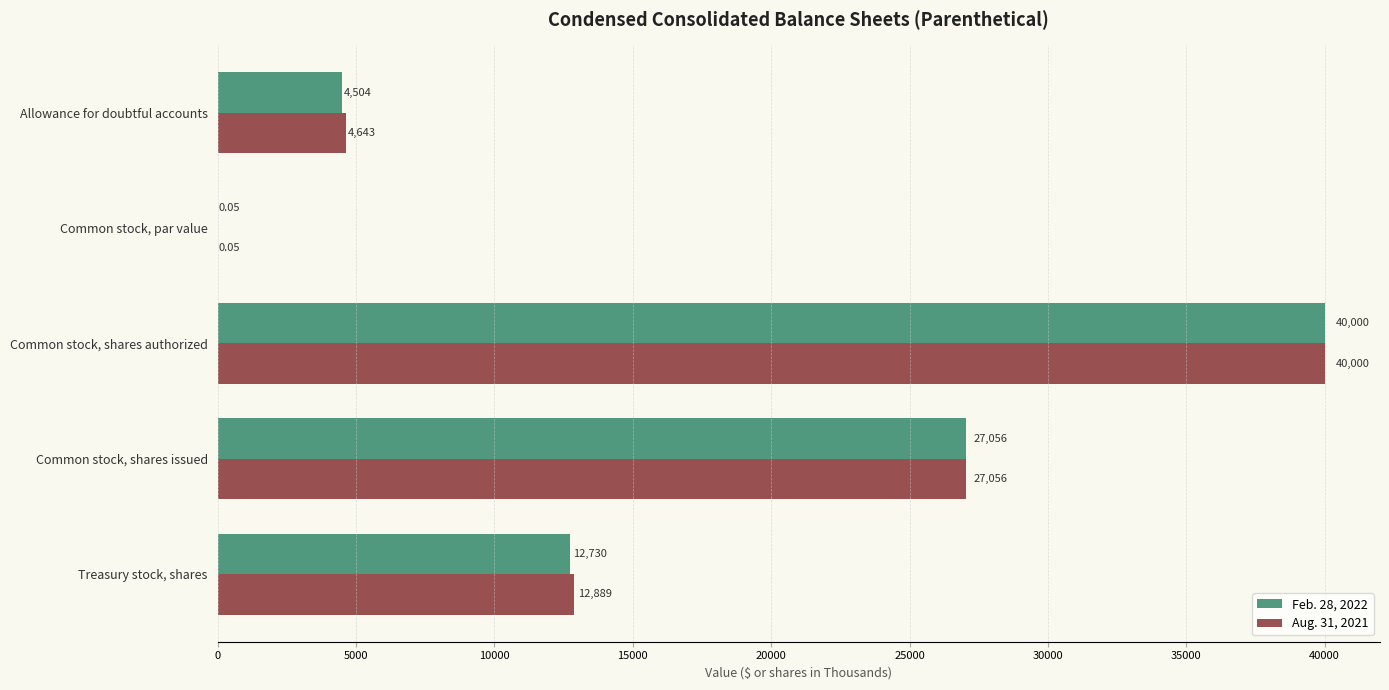

What is the sum of the Aug. 31, 2021 values at Treasury stock, shares and Allowance for doubtful accounts?

17532.0